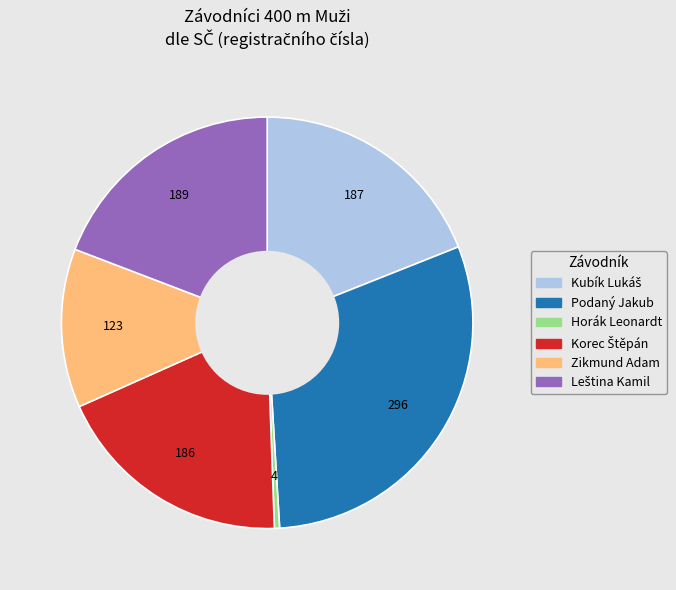

Count the number of slices in the pie.

6